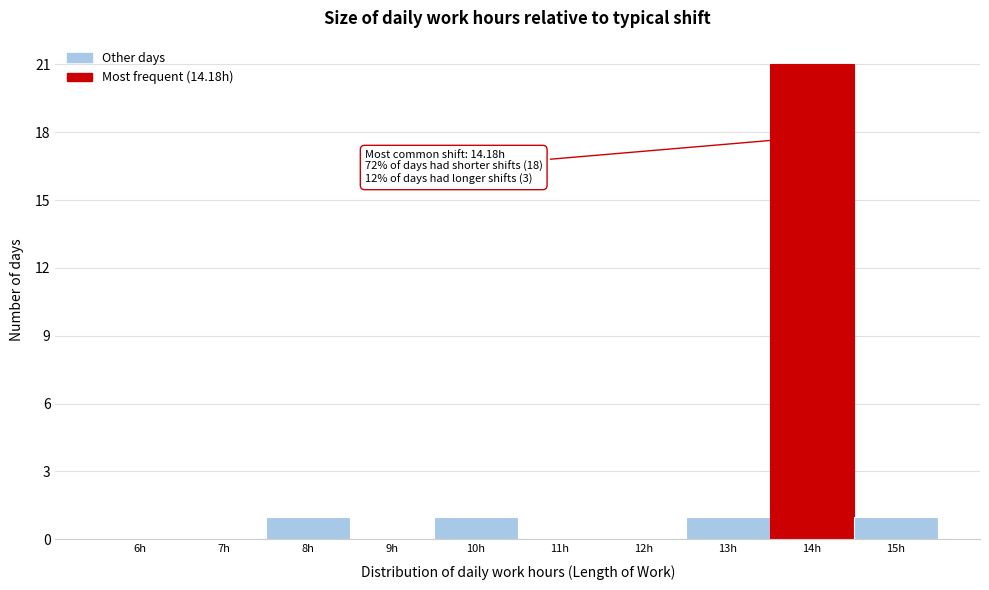

Reading right to left, extract all data points from this chart.

15h=1	14h=21	13h=1	12h=0	11h=0	10h=1	9h=0	8h=1	7h=0	6h=0